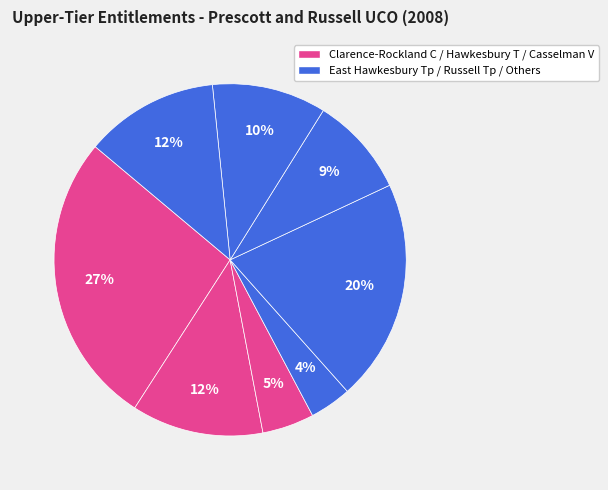

How many slices are in this pie chart?

8